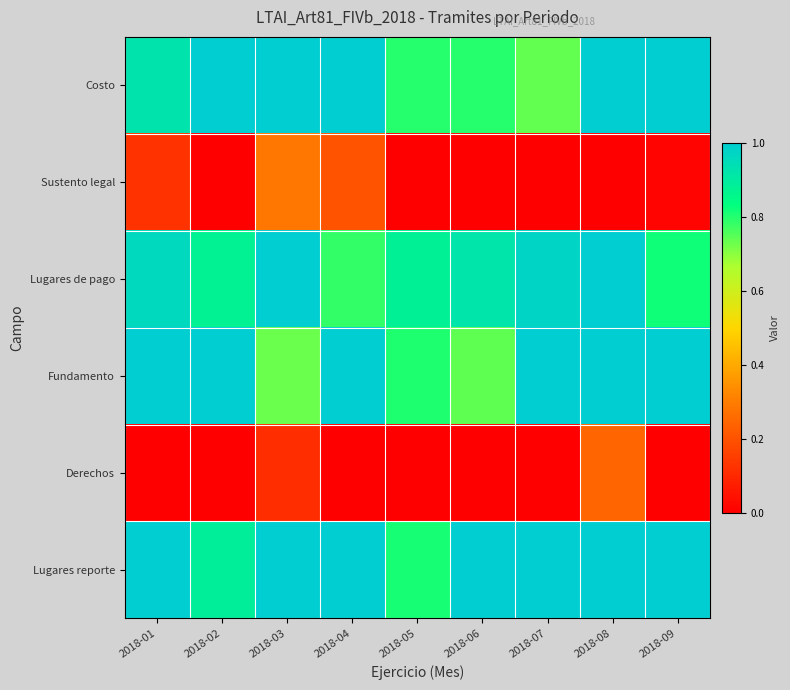

At 2018-03, list the series in order from smallest to largest.

Derechos, Sustento legal, Fundamento, Costo, Lugares de pago, Lugares reporte